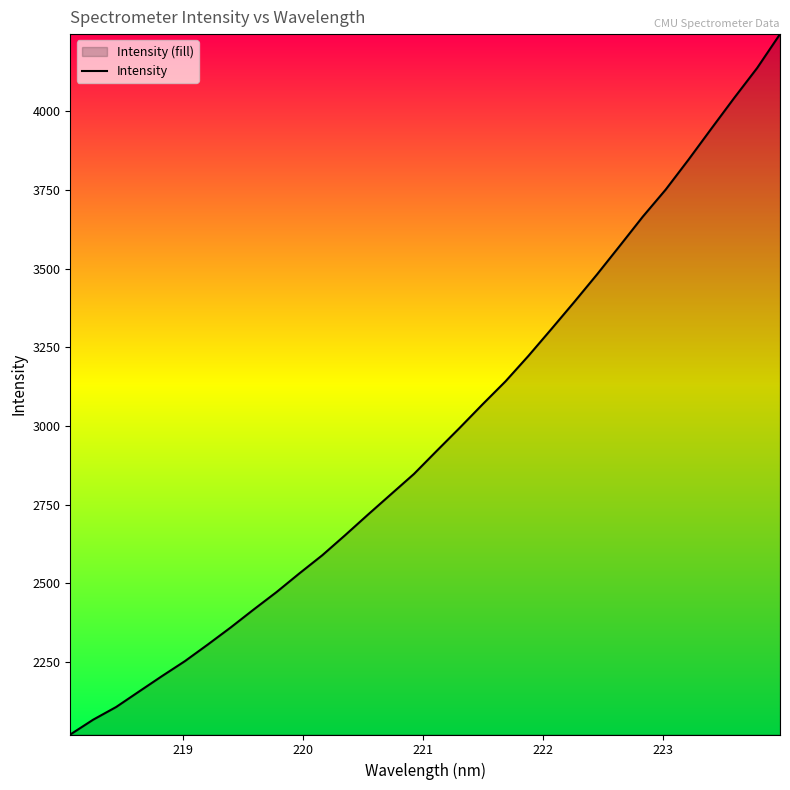

What is the maximum value shown in the chart?

4245.0